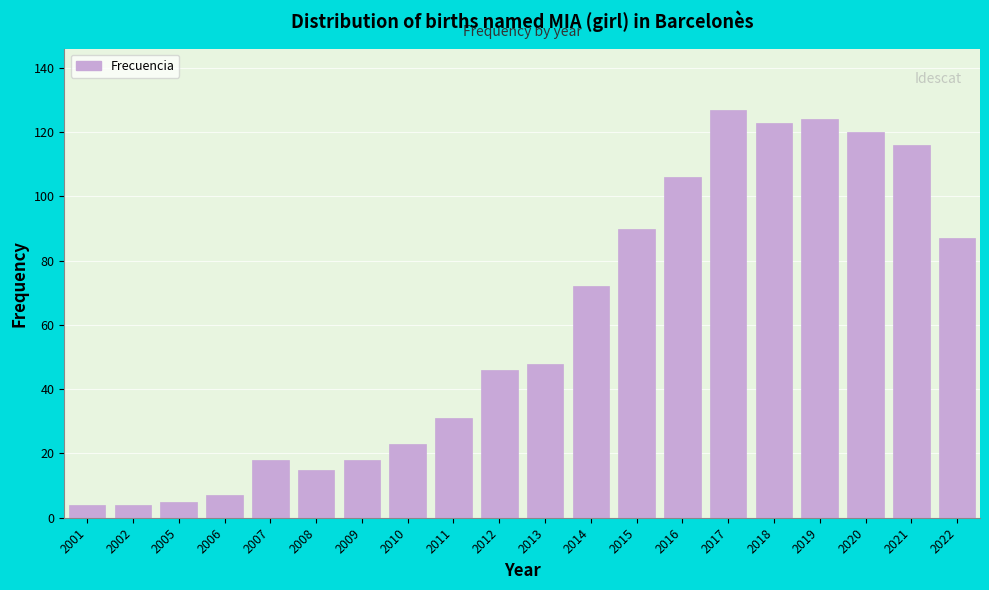

Reading left to right, extract all data points from this chart.

2001=4	2002=4	2005=5	2006=7	2007=18	2008=15	2009=18	2010=23	2011=31	2012=46	2013=48	2014=72	2015=90	2016=106	2017=127	2018=123	2019=124	2020=120	2021=116	2022=87